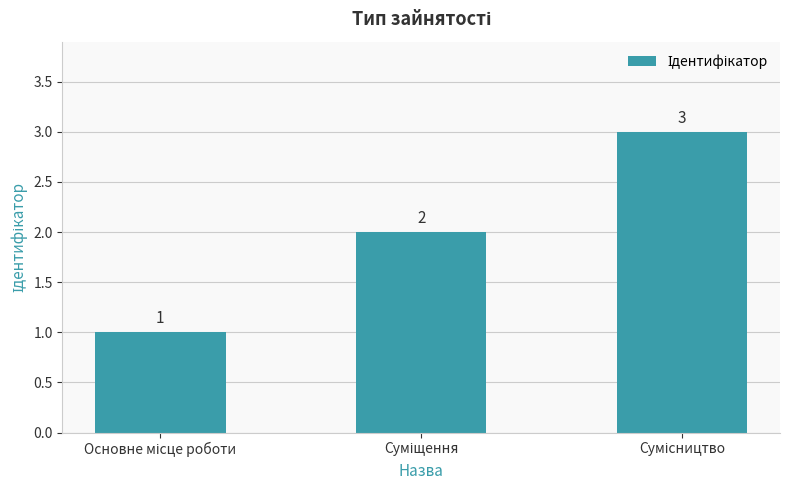

What is the value of the 3rd bar from the left?

3